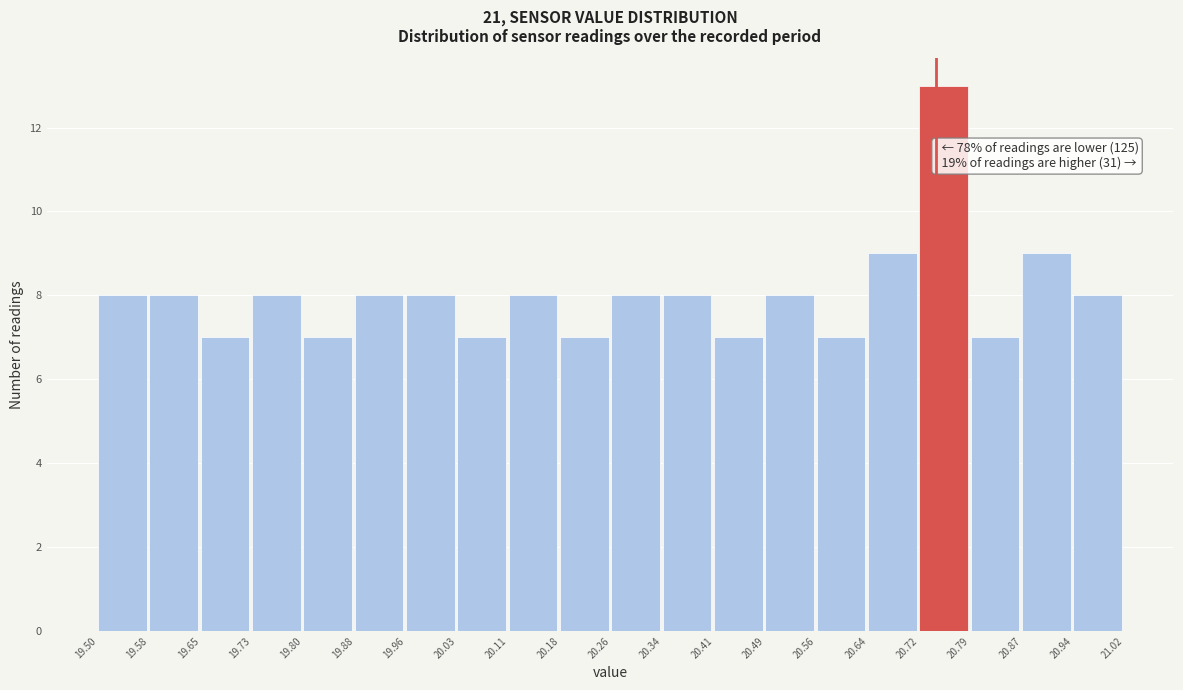

Which range on the x-axis has the tallest bar?

20.72 to 20.79